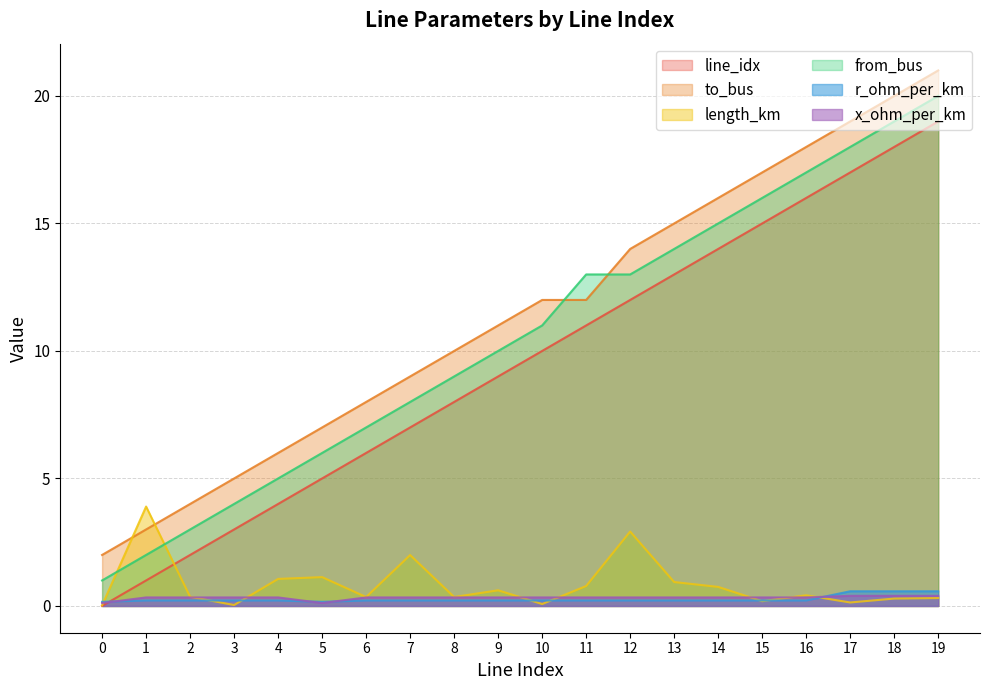

Which series changed the most between 14 and 18?

line_idx